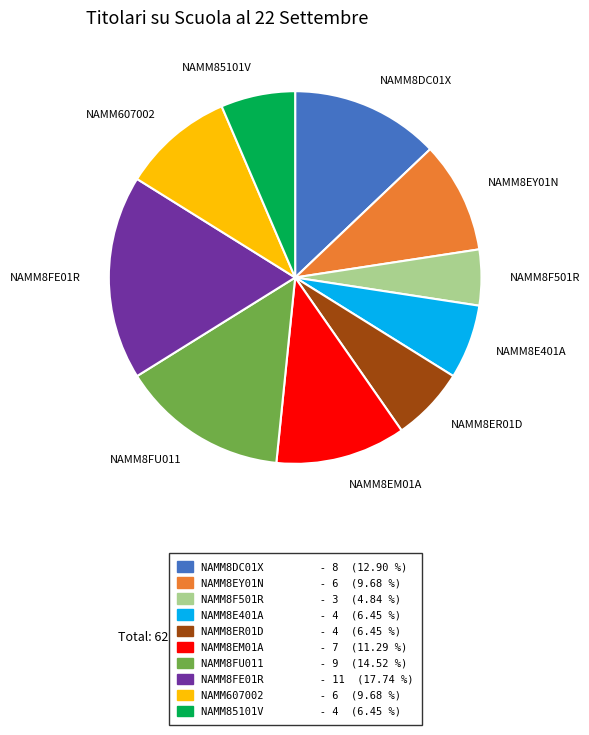

What is the largest slice in the pie chart?

NAMM8FE01R